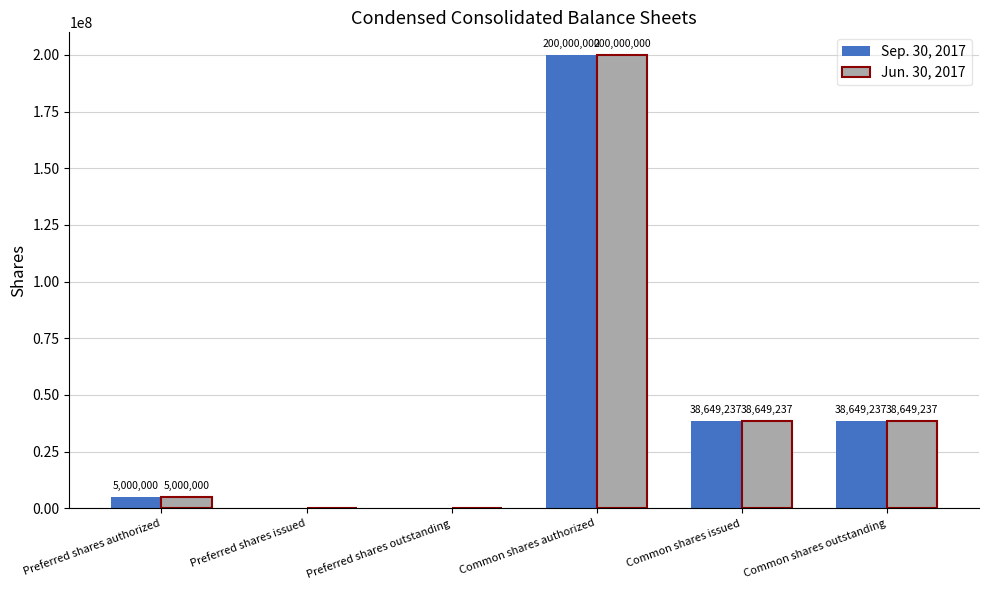

What is the sum of all Sep. 30, 2017 values?

282298474